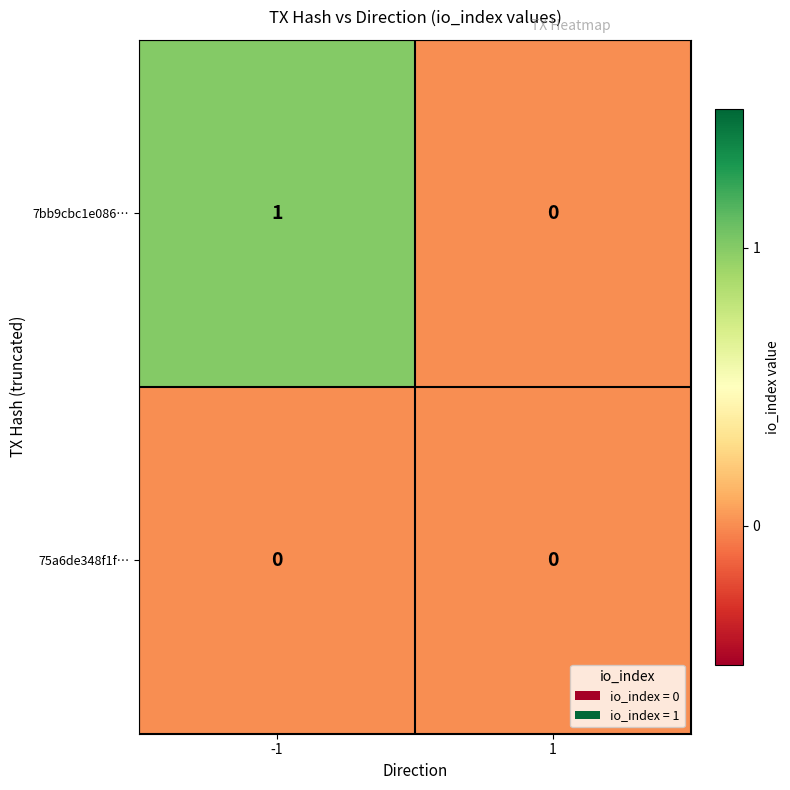

How many series are shown in this chart?

2